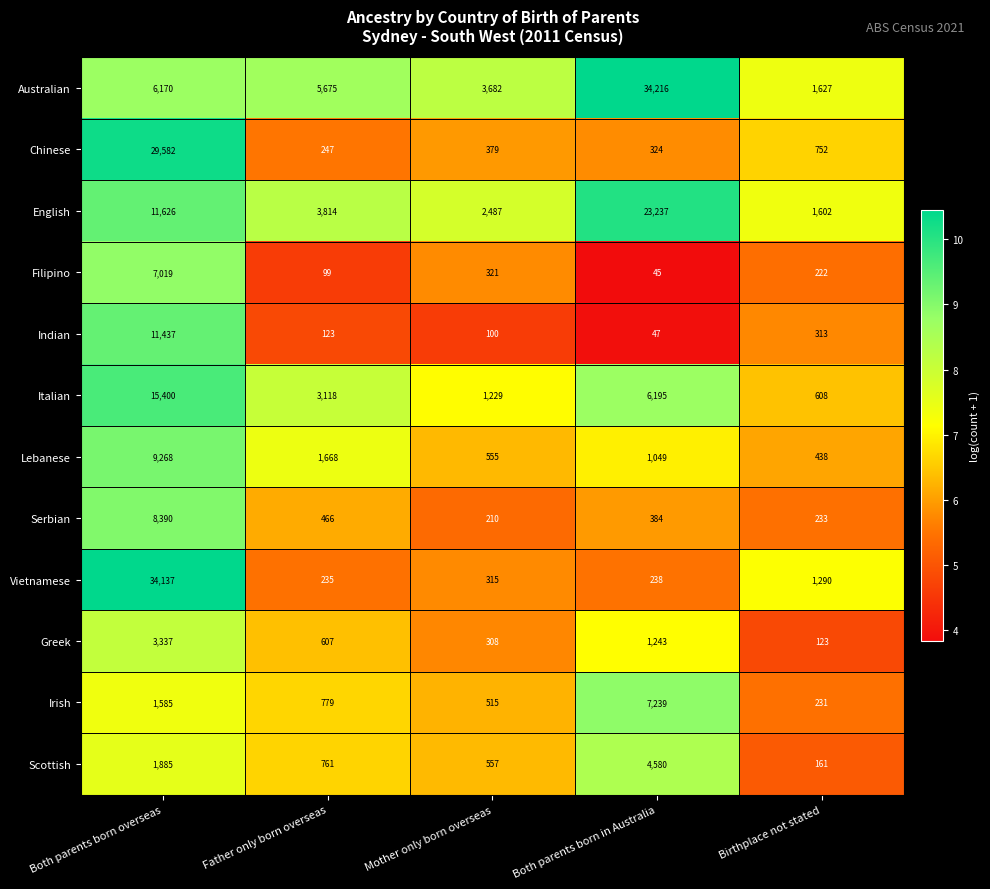

At which label is Irish closest to 3735?

Both parents born overseas